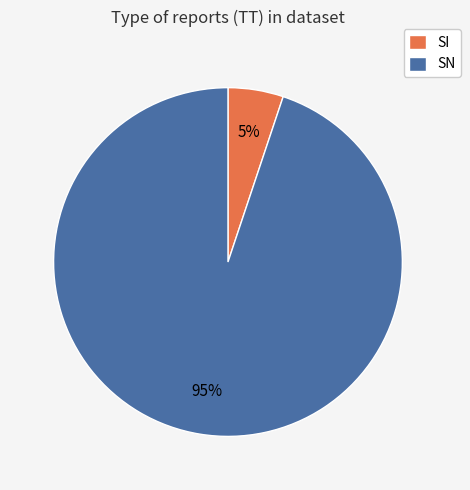

Is it true that SN is 95% of the pie?

True